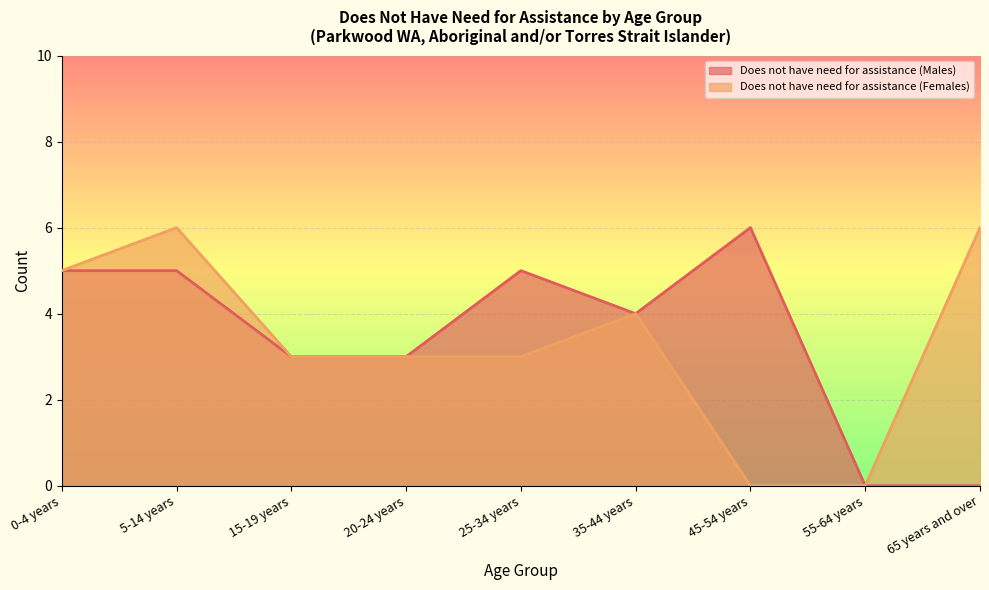

Count the Does not have need for assistance (Males) values in the range 3 to 5.

6